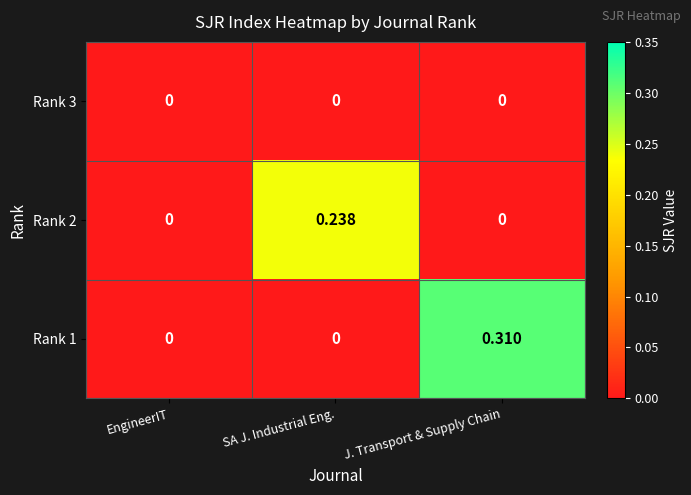

How many categories are shown in the chart?

3